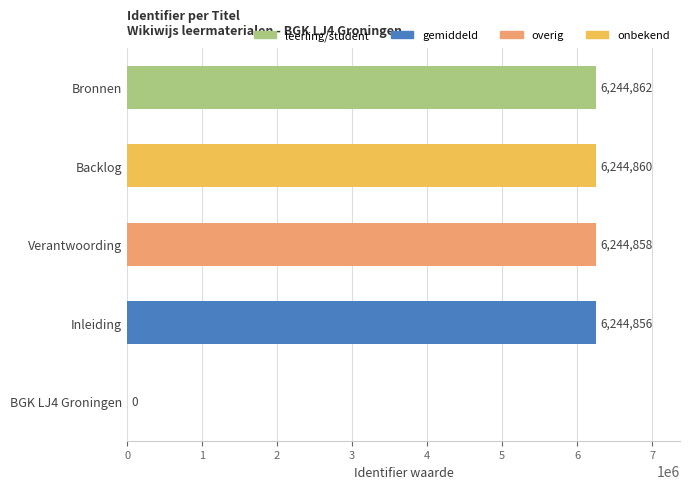

What is the maximum value shown in the chart?

6244862